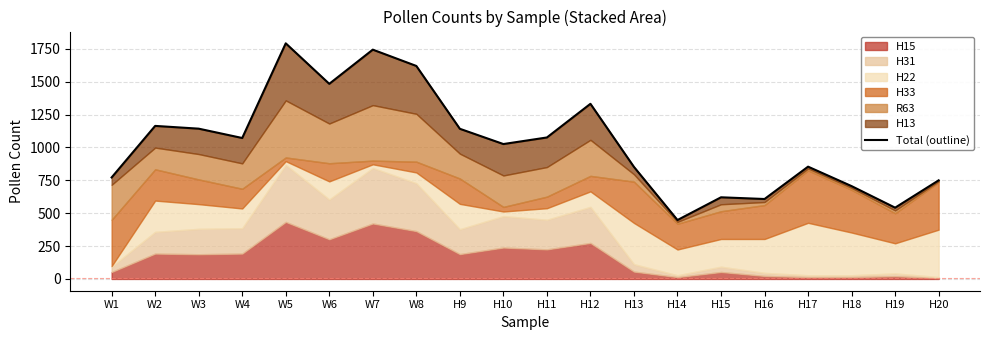

What is the sum of the values at H18 and H15?

1327